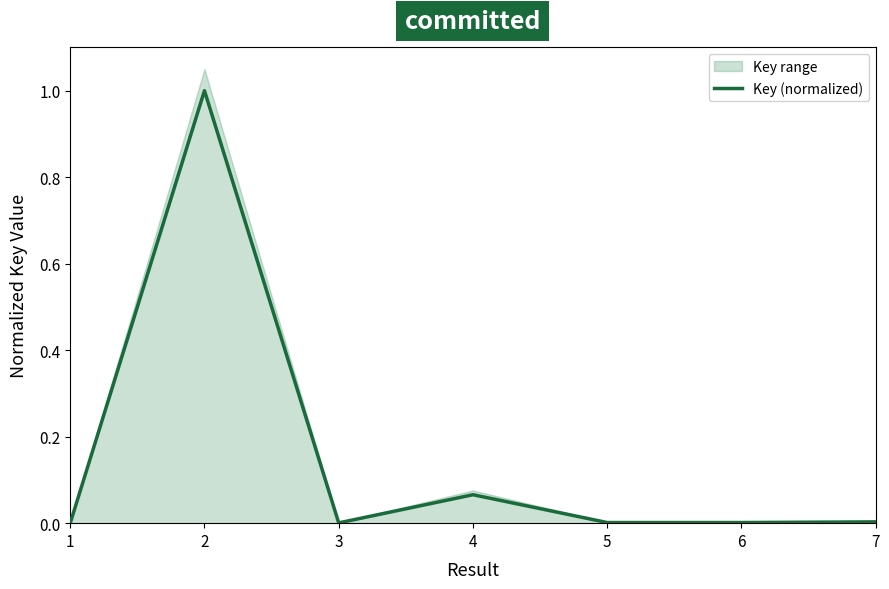

Reading right to left, transcribe all the data shown in this chart.

0.0	0.0	0.0	0.1	0.0	1.0	0.0